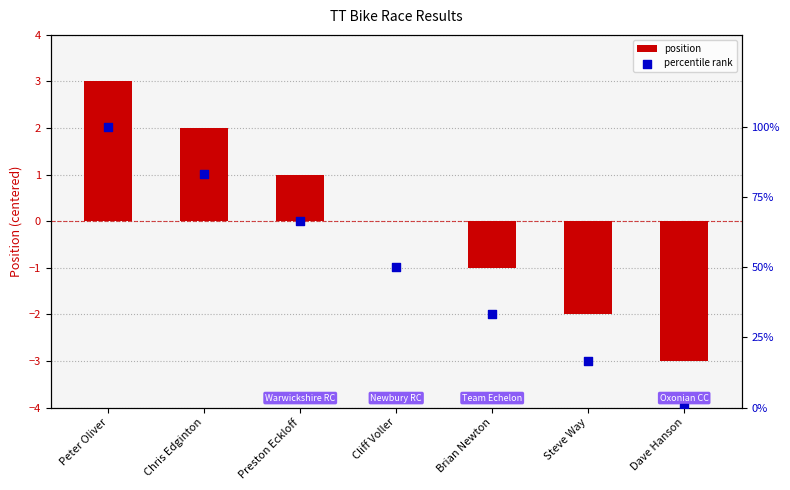

At which category is the sum across all series the highest?

Peter Oliver